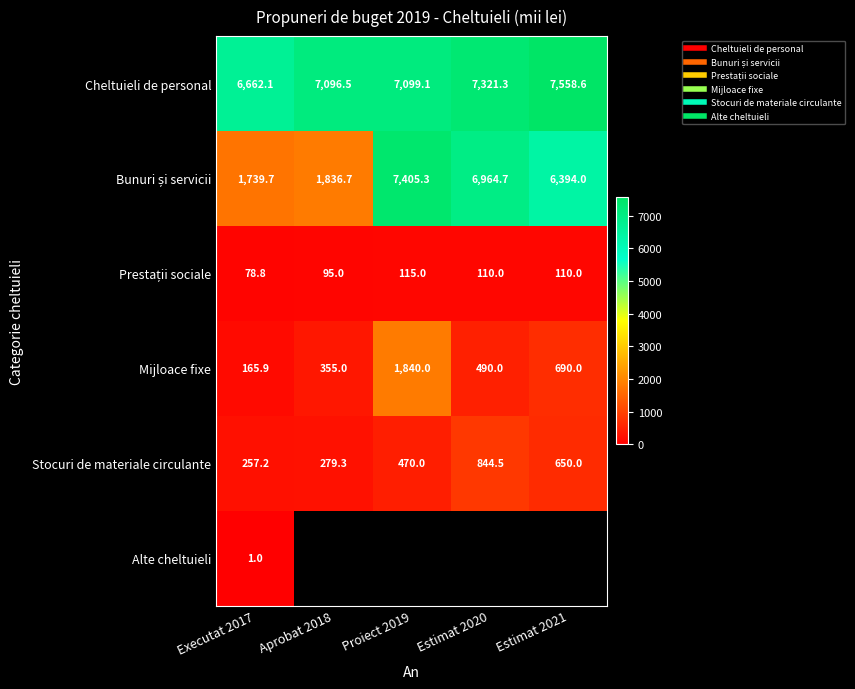

Rank the series at Aprobat 2018 from lowest to highest value.

Prestații sociale, Stocuri de materiale circulante, Mijloace fixe, Bunuri și servicii, Cheltuieli de personal, Alte cheltuieli